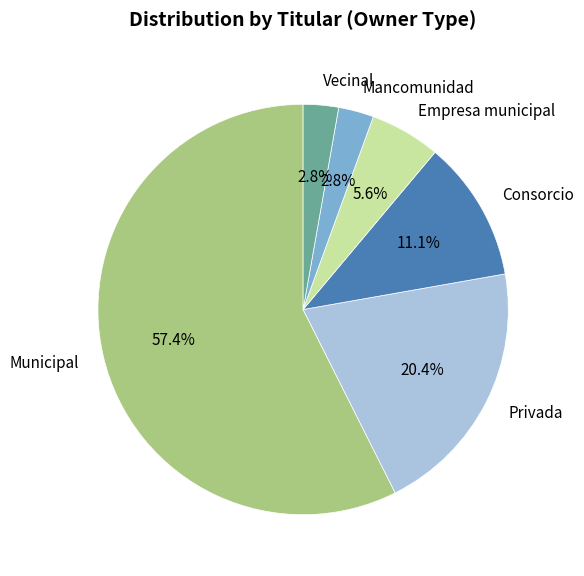

True or false: Empresa municipal accounts for 6% of the total.

True